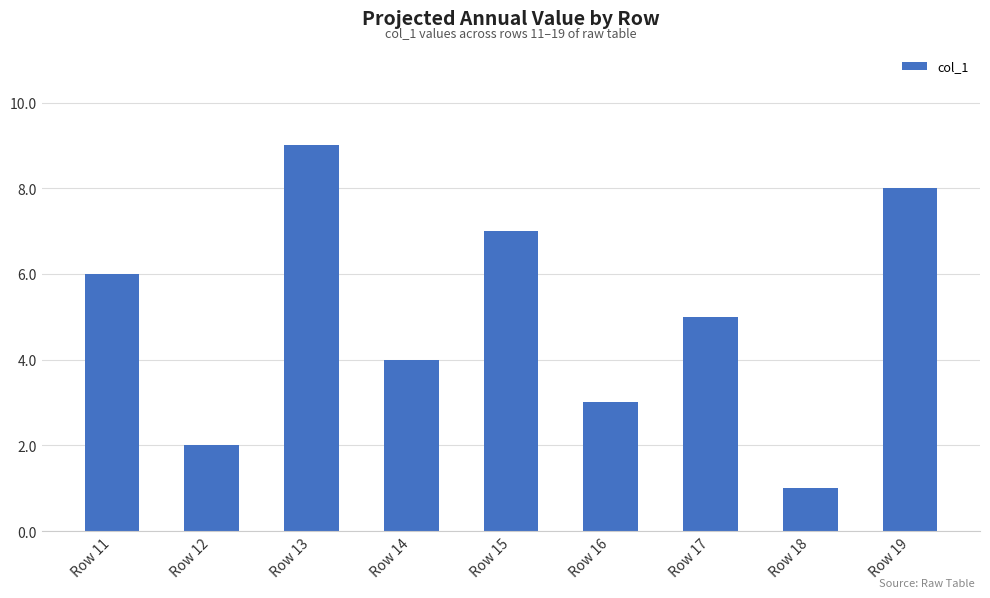

Which has a higher value, Row 17 or Row 16?

Row 17